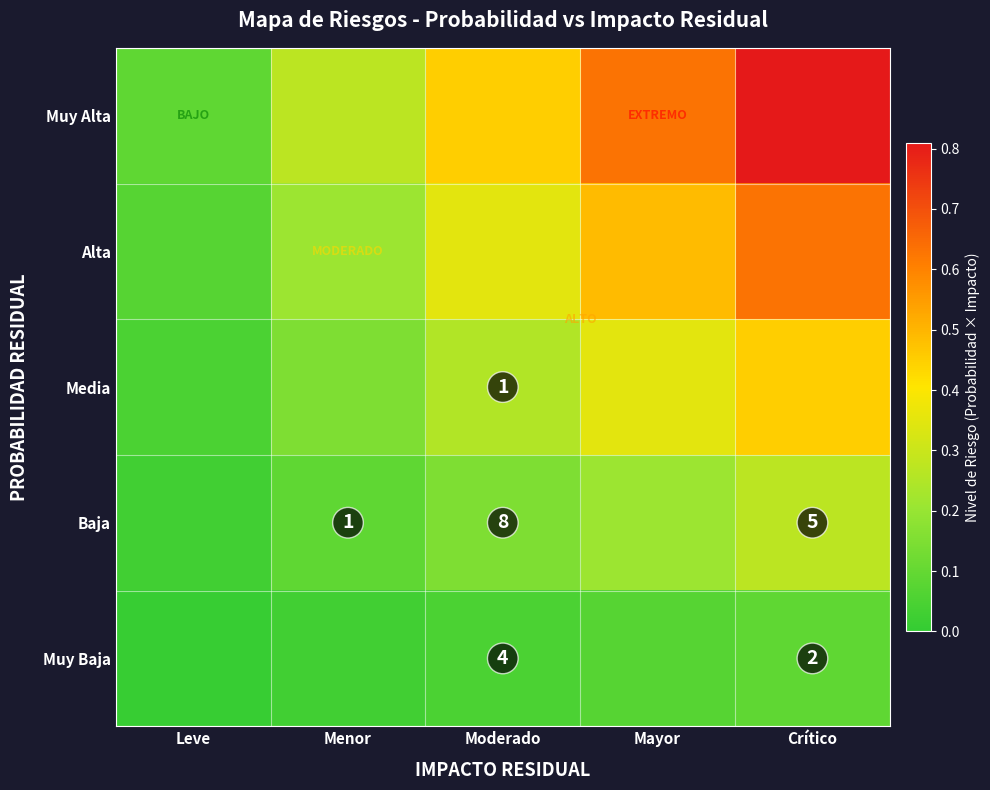

Where is Muy Baja nearest to the value 0?

Leve